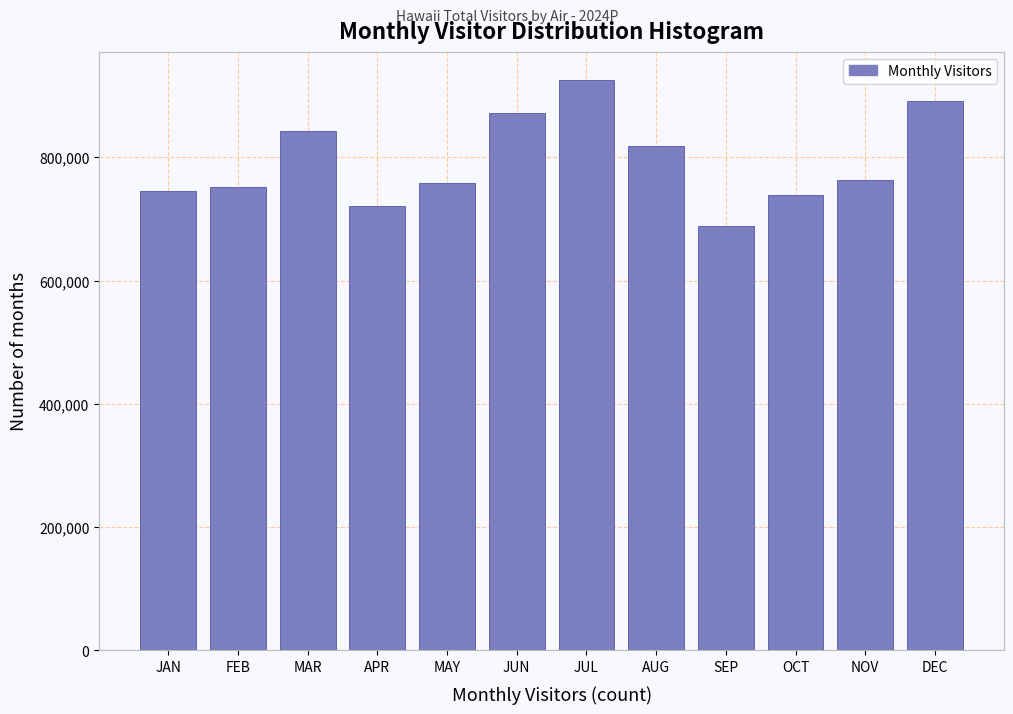

Reading left to right, what are all the values shown in this chart?

JAN=745643.7	FEB=752699.8	MAR=843519.1	APR=721855.3	MAY=757840.9	JUN=872620.3	JUL=925263.4	AUG=819152.1	SEP=688831.3	OCT=738989.4	NOV=762662.2	DEC=892000.0